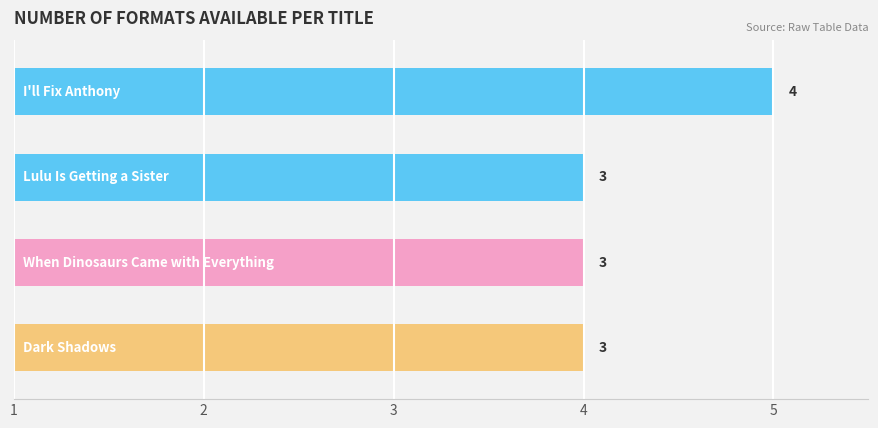

Rank the categories by value from lowest to highest.

2, 3, 4, 1